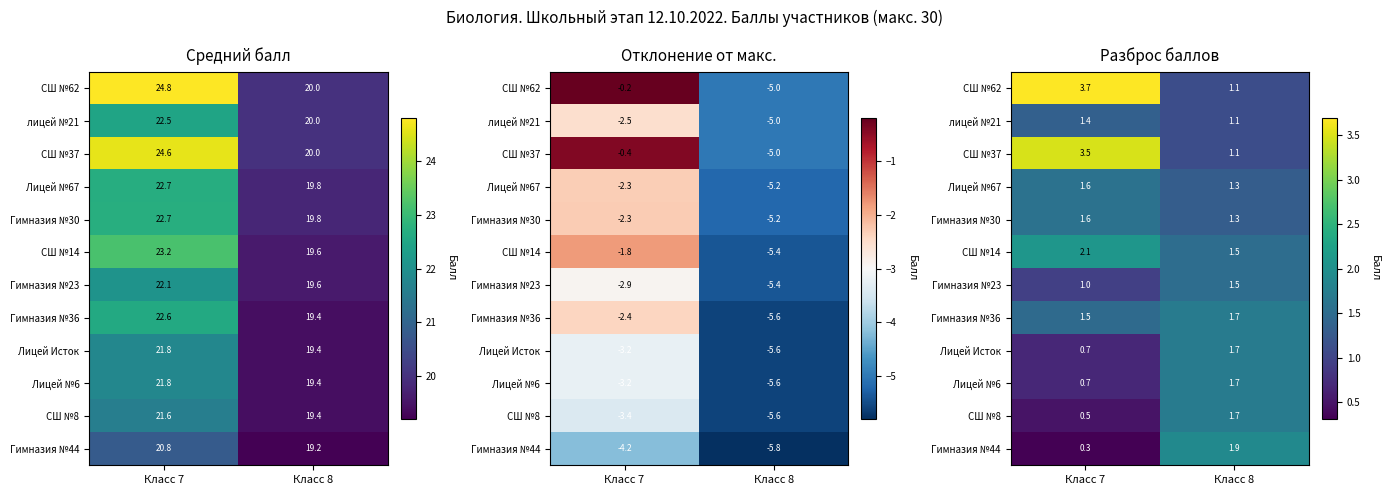

At how many categories does at least one series exceed 2?

1